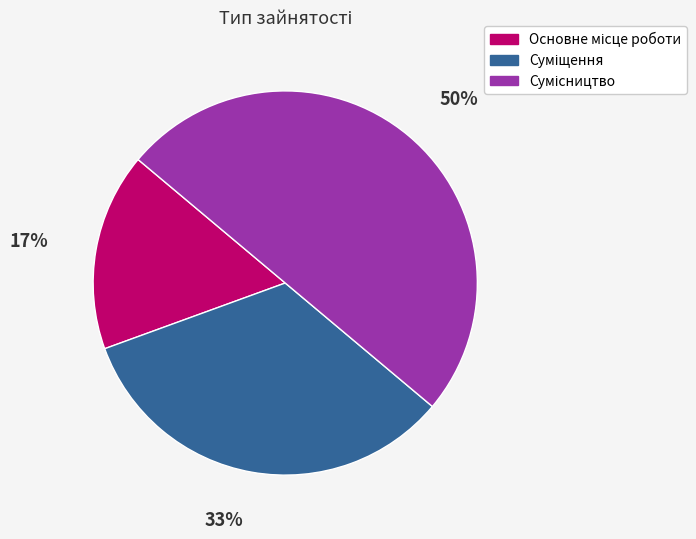

To the nearest percent, what is the difference between the largest and smallest slice percentages?

33%